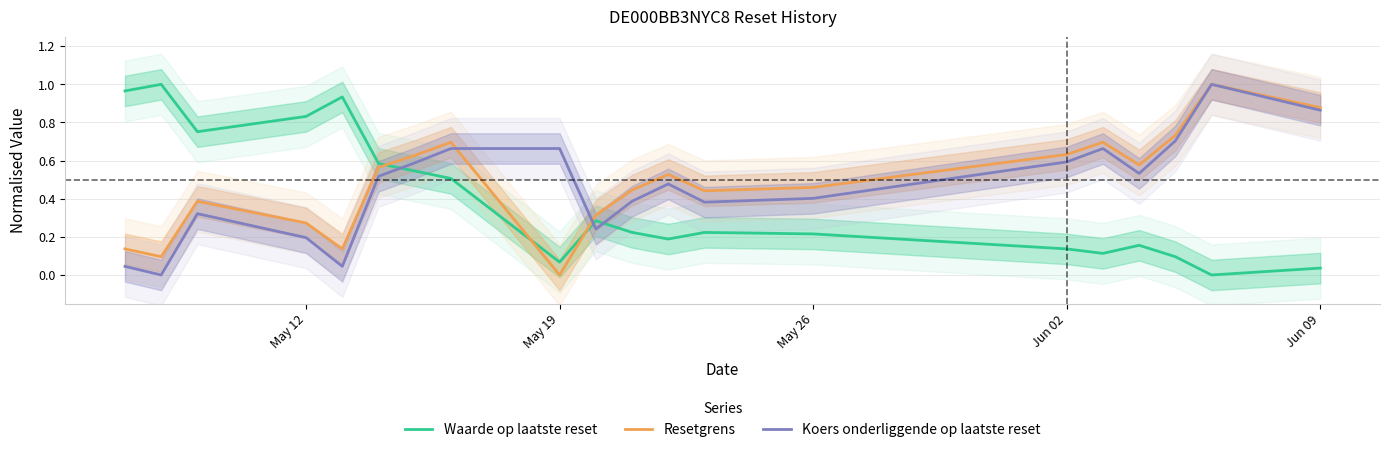

True or false: Koers onderliggende op laatste reset and Waarde op laatste reset intersect in this chart.

True